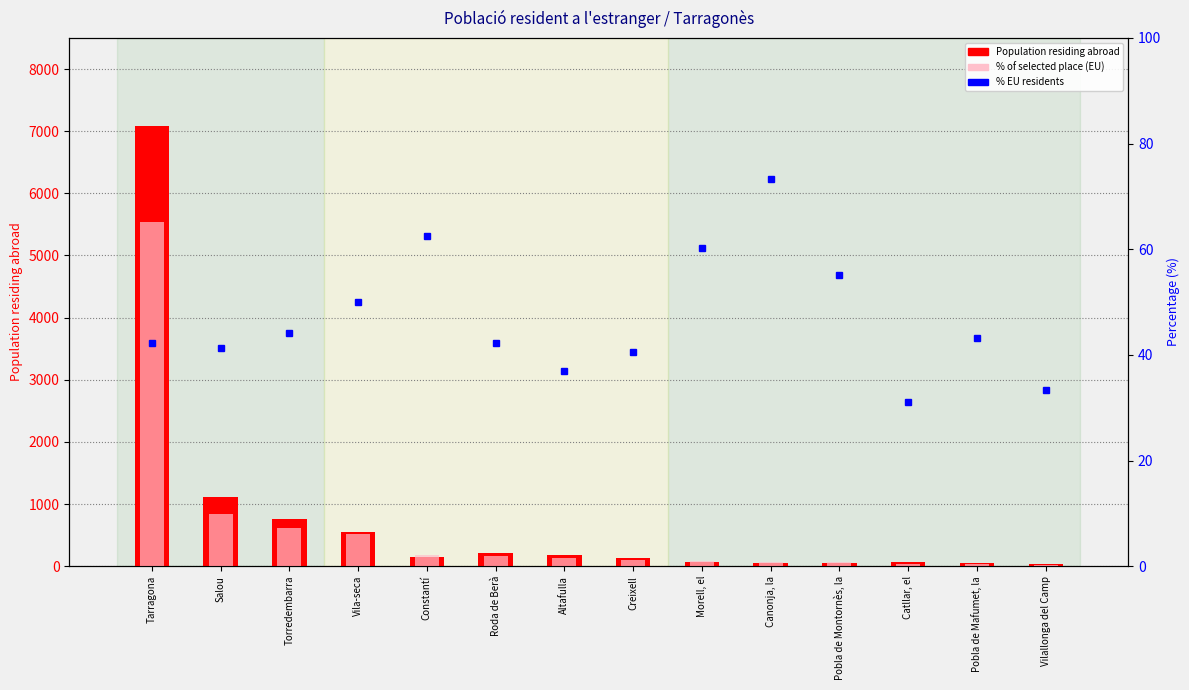

How many values in the % EU residents series exceed 43?

7